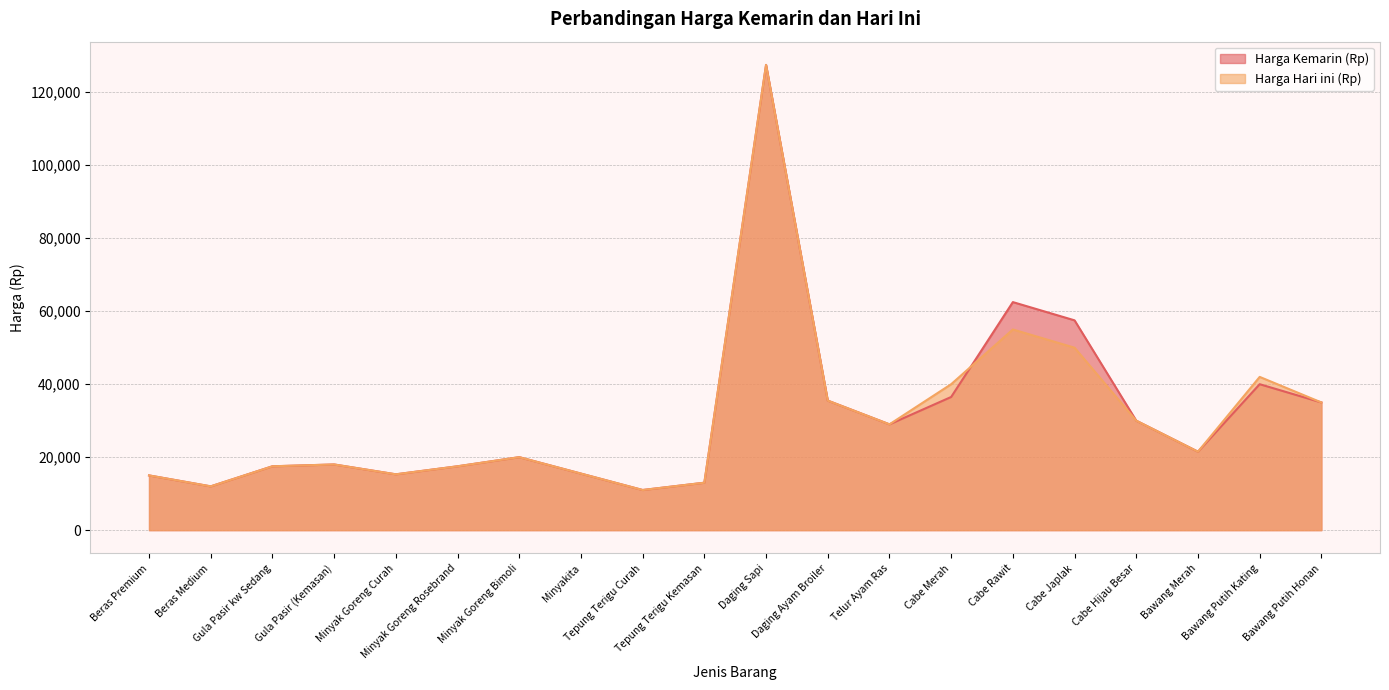

Which label corresponds to the smallest value in the chart?

Tepung Terigu Curah